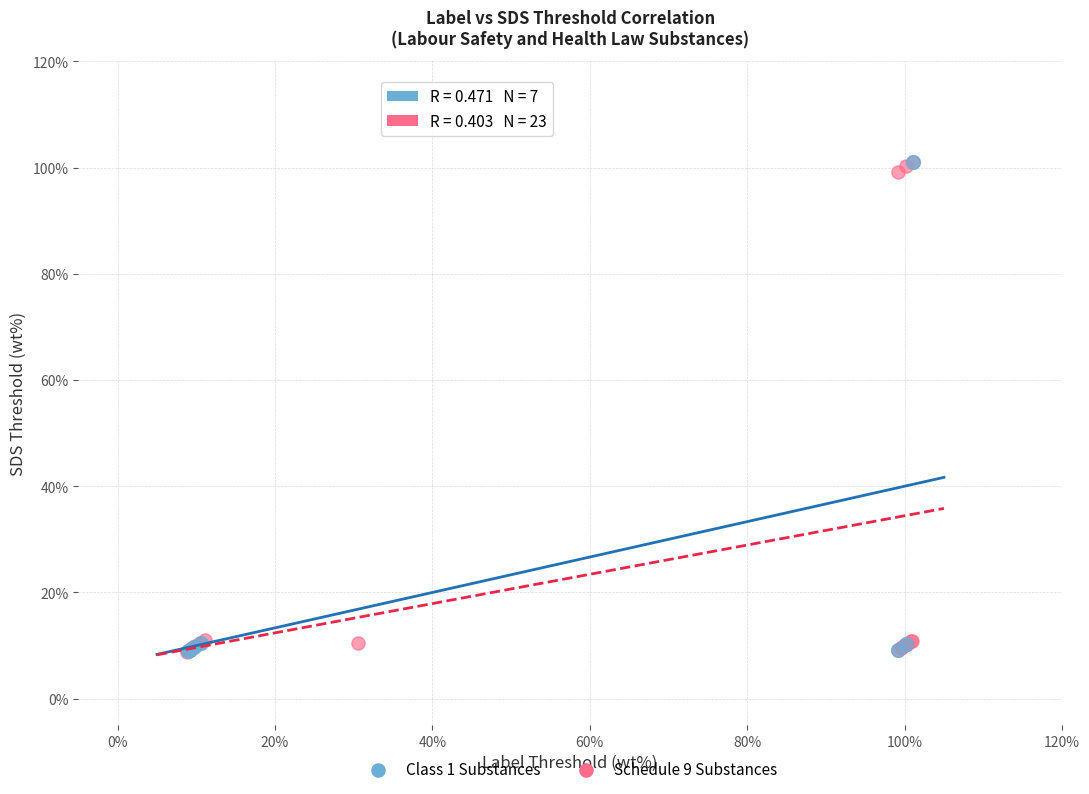

What are all the series names shown in the legend?

Class 1 Substances, Schedule 9 Substances